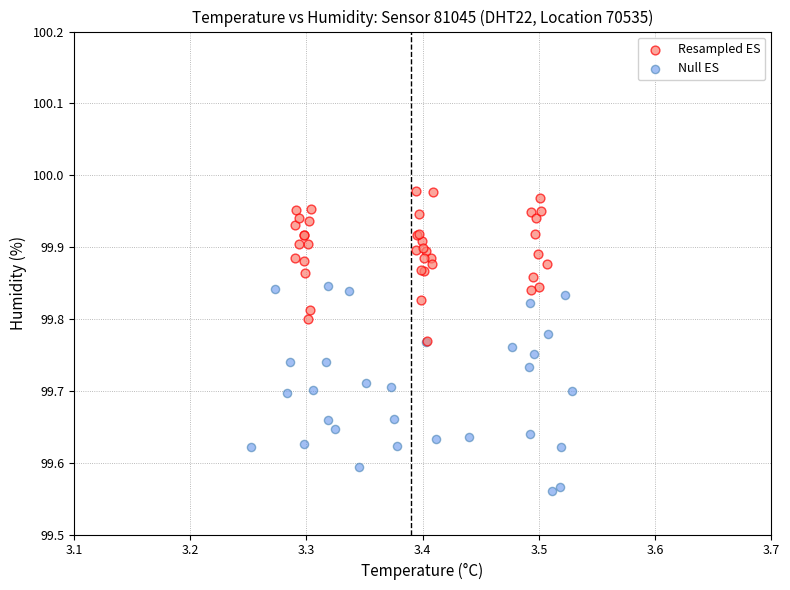

Which series reaches the maximum Y coordinate?

Resampled ES